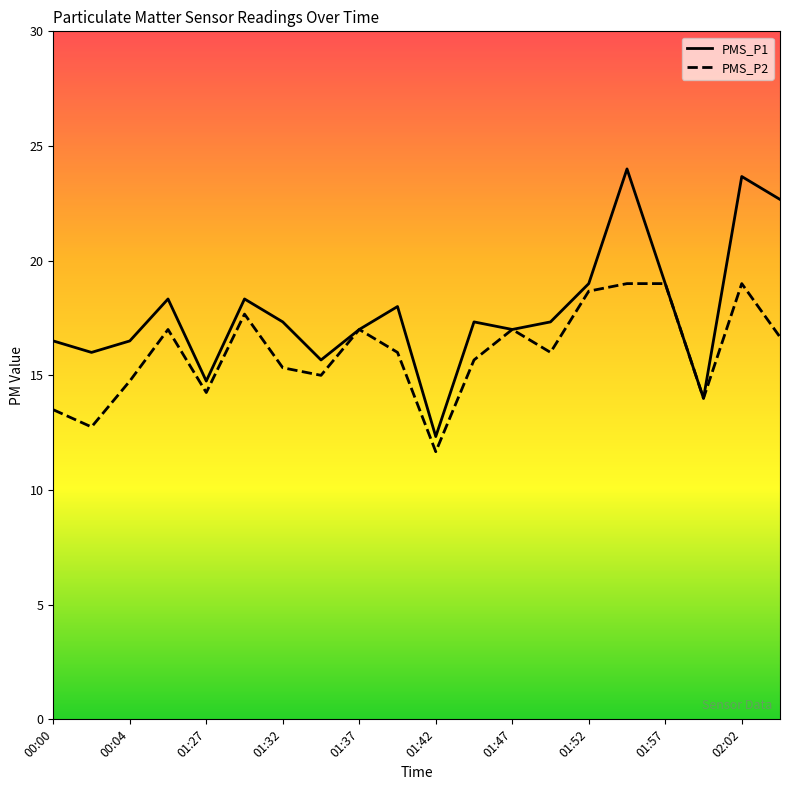

What is the difference between the highest and lowest values at 01:27?

0.5